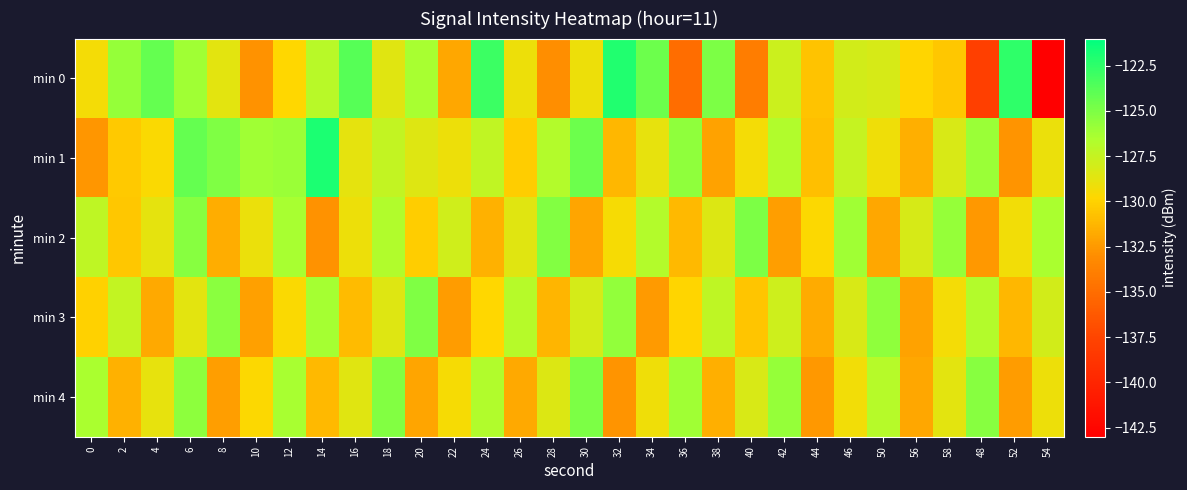

What is the difference between the highest and lowest values at 4?

7.6